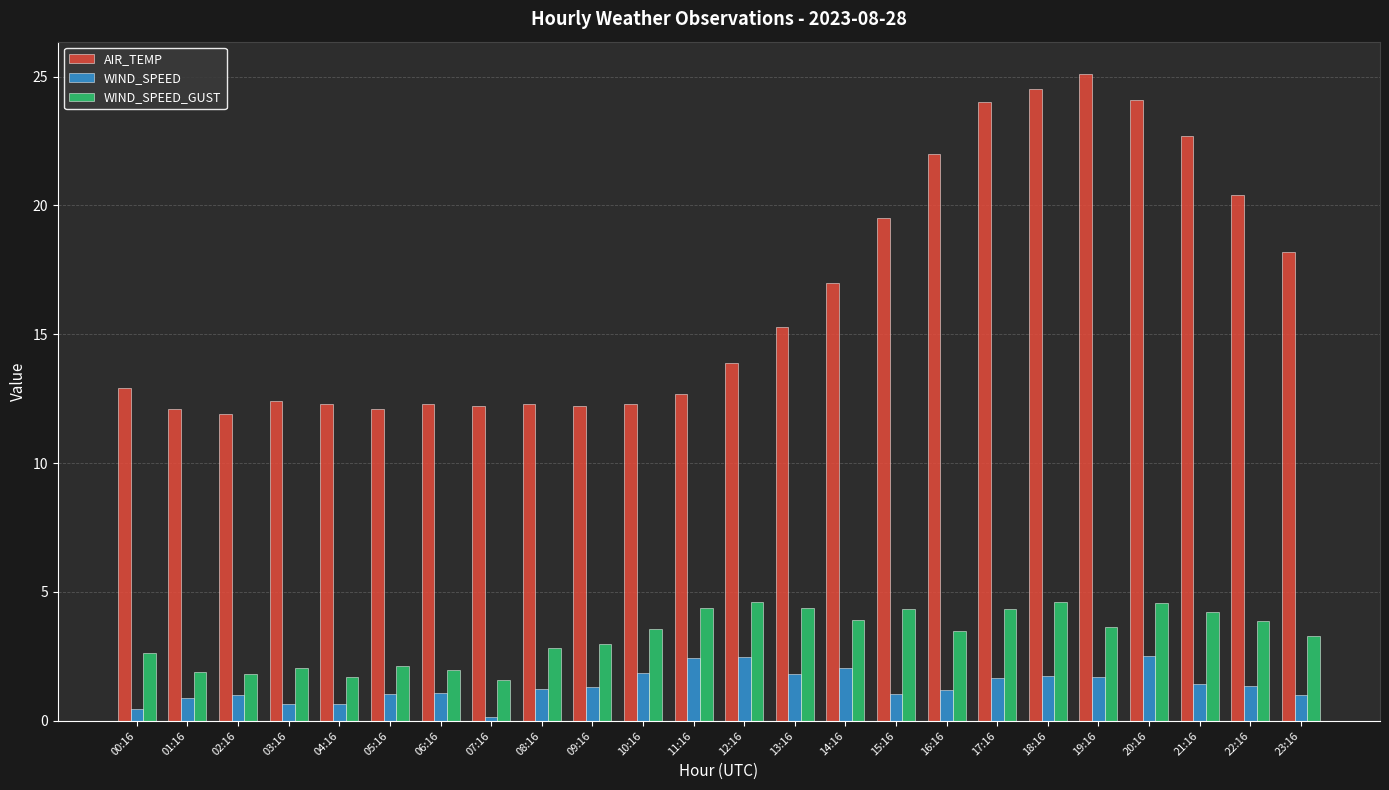

Which series has the widest spread of values?

AIR_TEMP